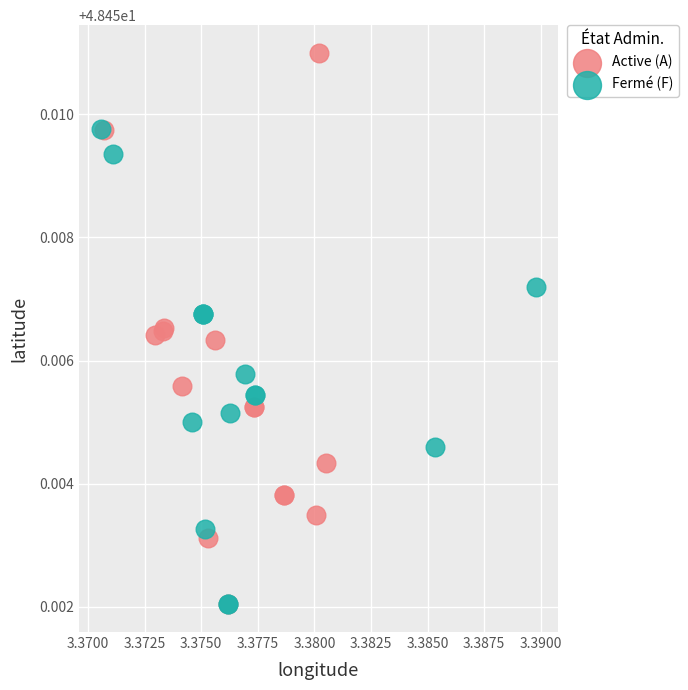

What are all the series names shown in the legend?

Active (A), Fermé (F)